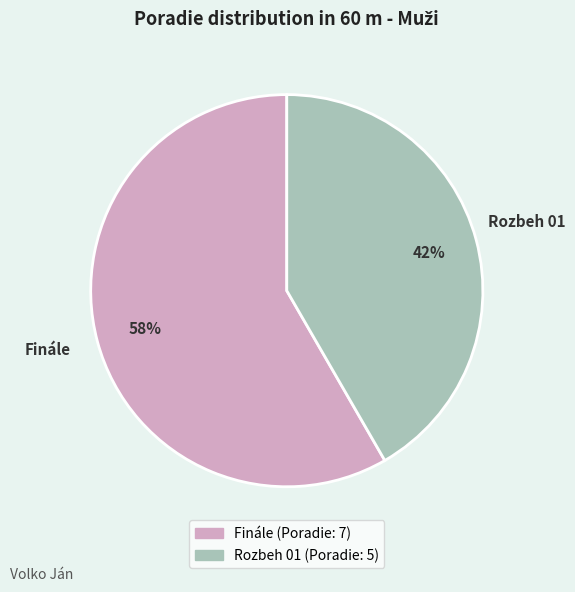

Which slice is the smallest?

Rozbeh 01